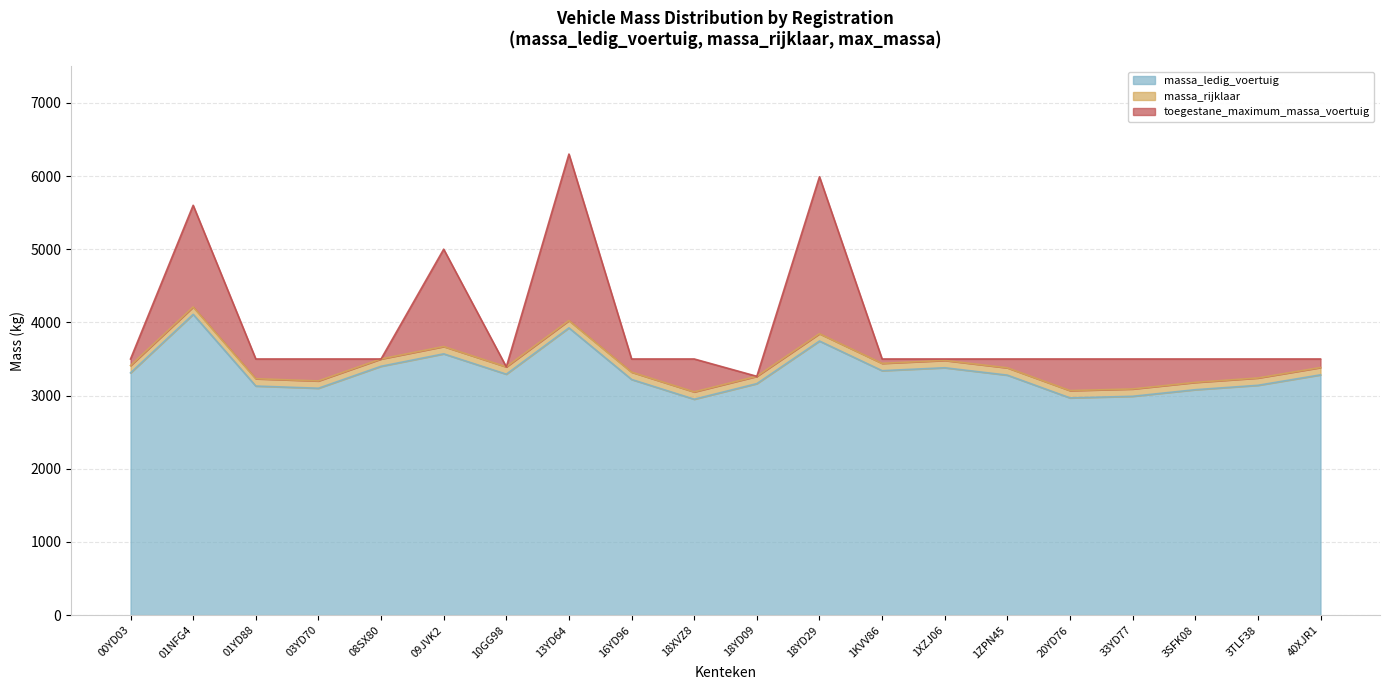

What is the approximate value of massa_rijklaar at 1ZPN45?

3379